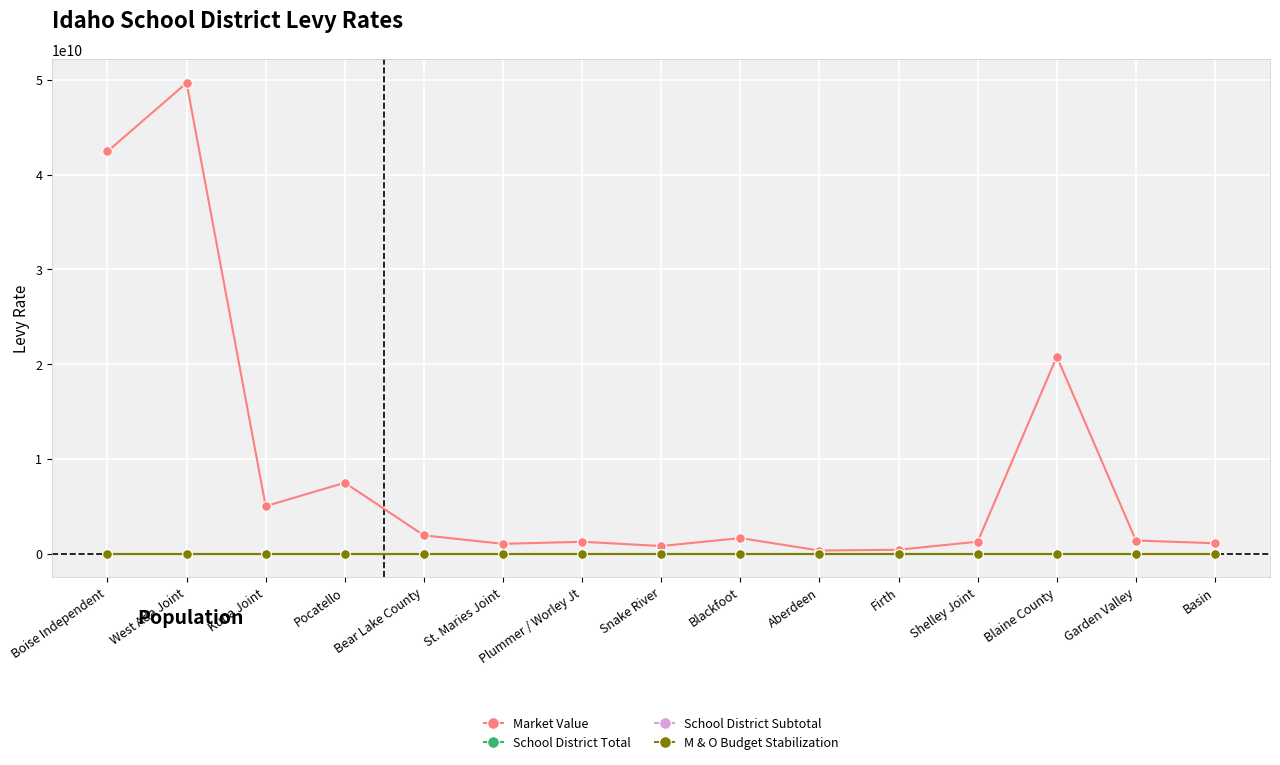

How many lines are shown in the chart?

4